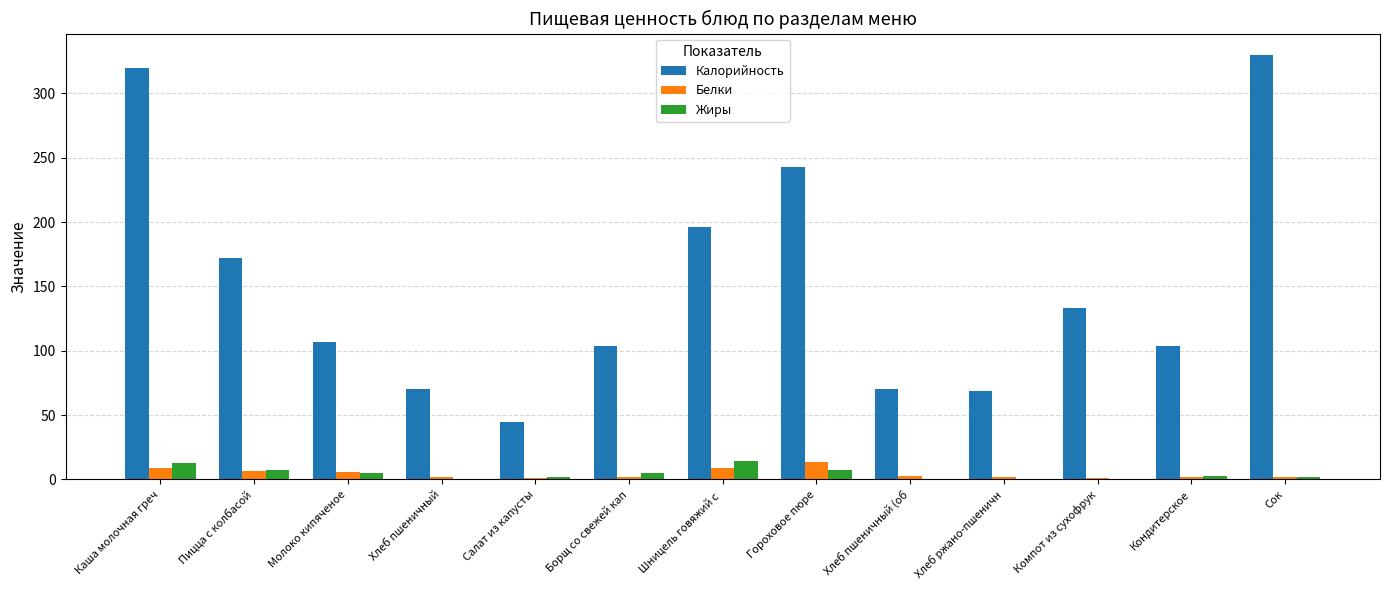

The value of Белки at Хлеб пшеничный (об is 2.4. True or false?

True